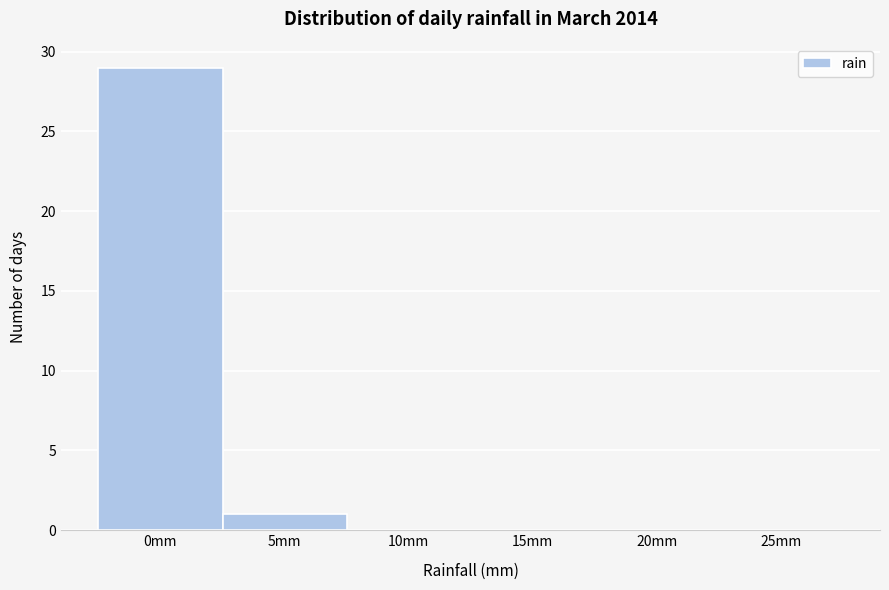

Reading left to right, extract all data points from this chart.

0mm=29	5mm=1	10mm=0	15mm=0	20mm=0	25mm=0